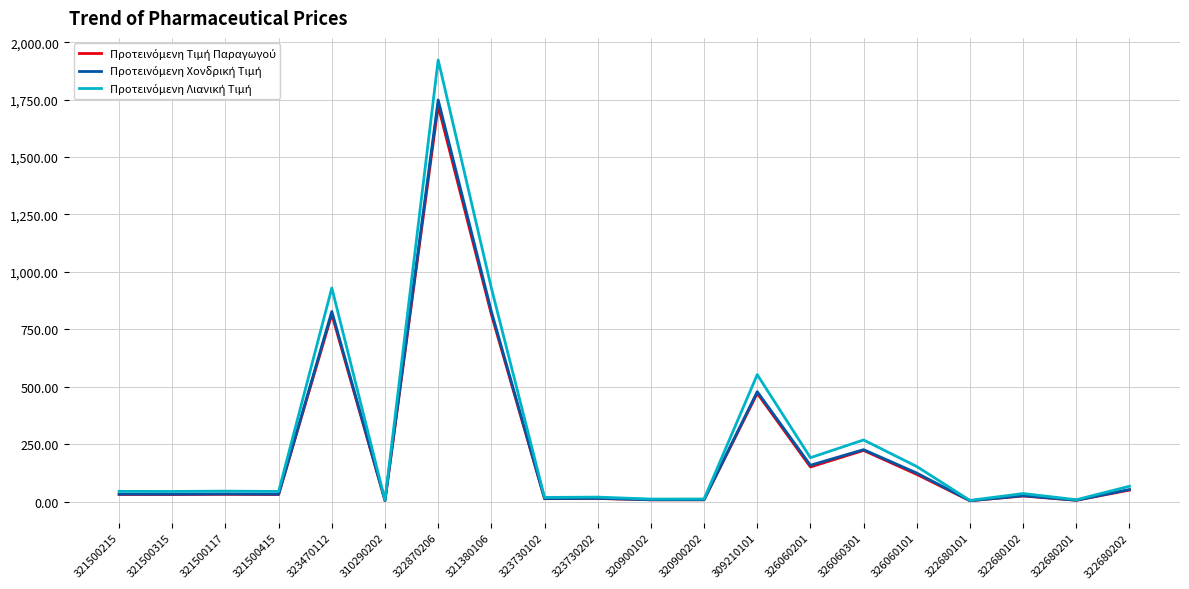

Does the chart have visible grid lines?

Yes